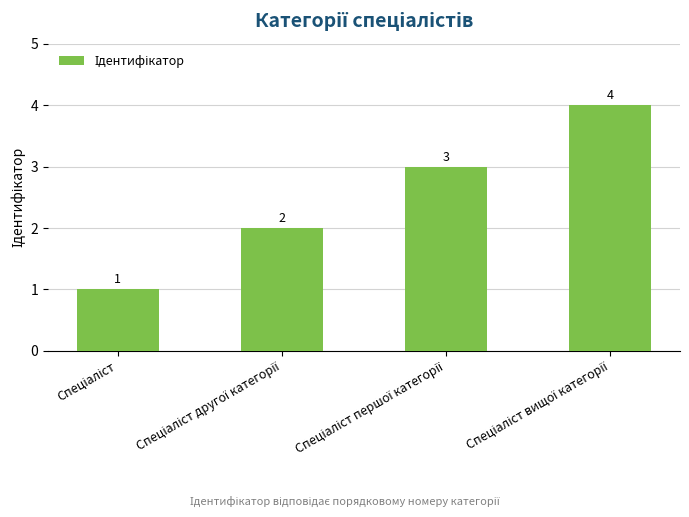

How many data points are less than 3?

2